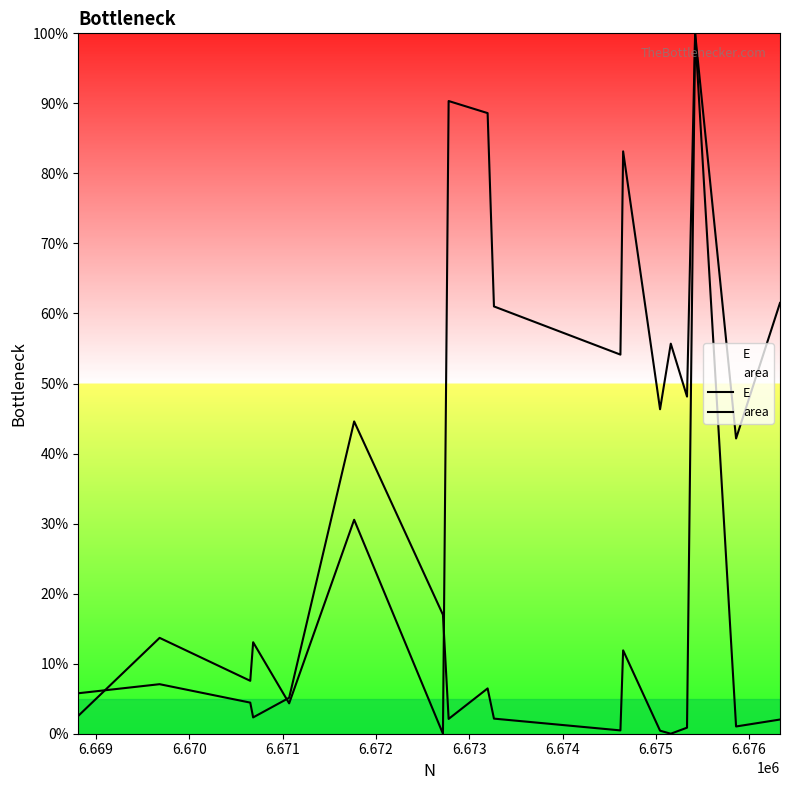

True or false: E has more than 1 points higher than both neighbors.

True